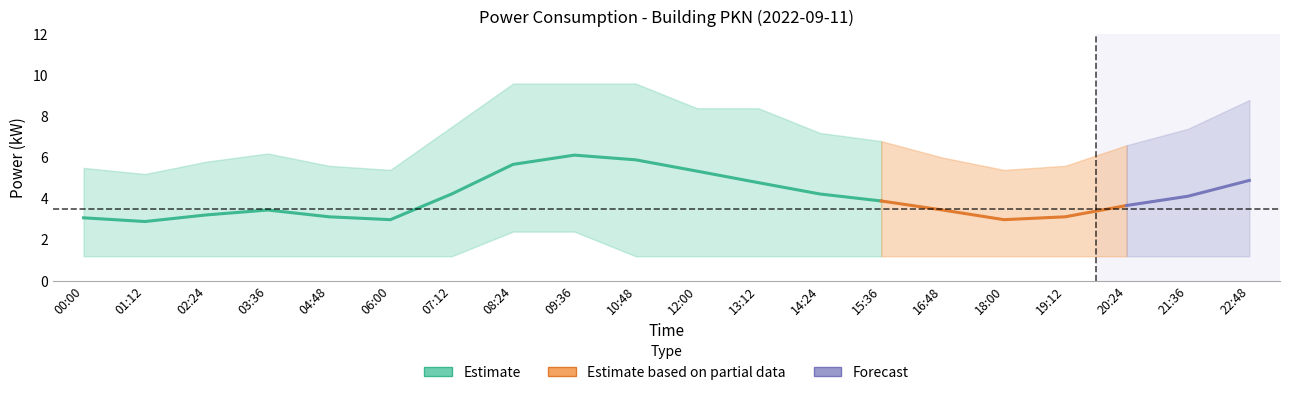

Does the chart have visible grid lines?

No